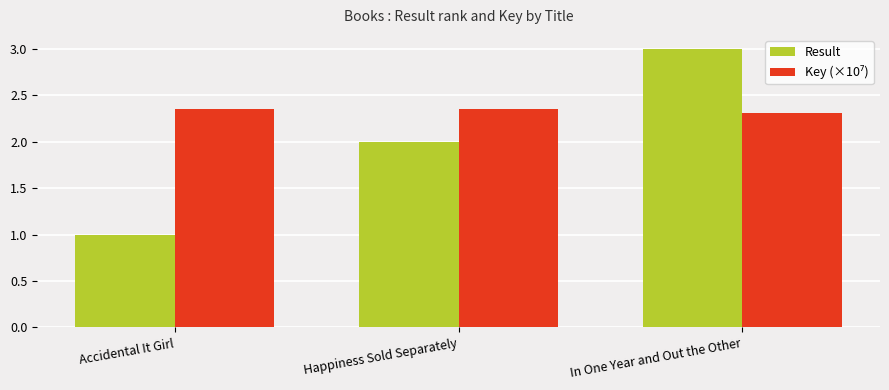

Which label corresponds to the largest value in the chart?

In One Year and Out the Other